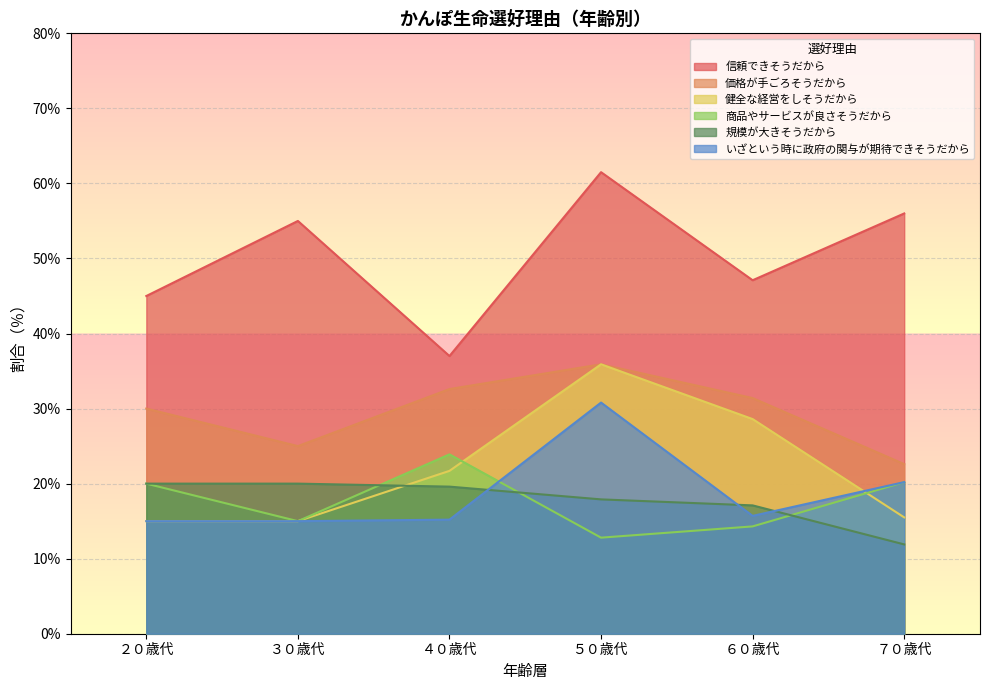

Where is the first local maximum for 健全な経営をしそうだから?

５０歳代